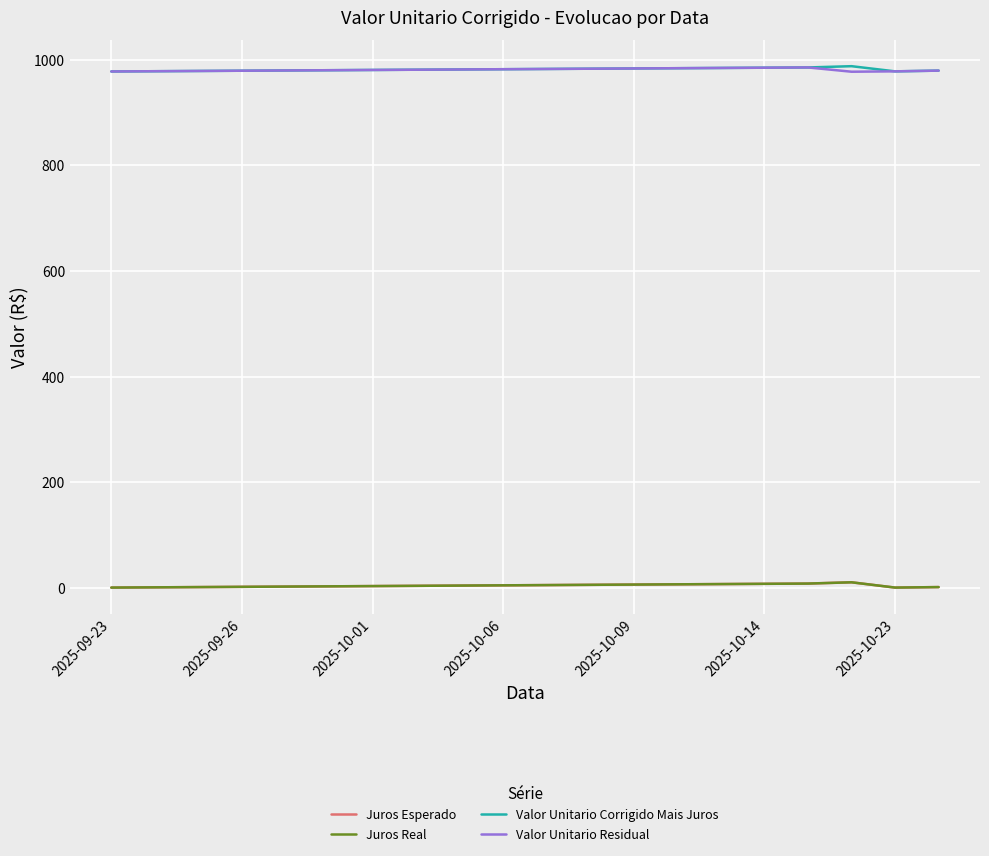

Is this an area chart (filled region under the line)?

No